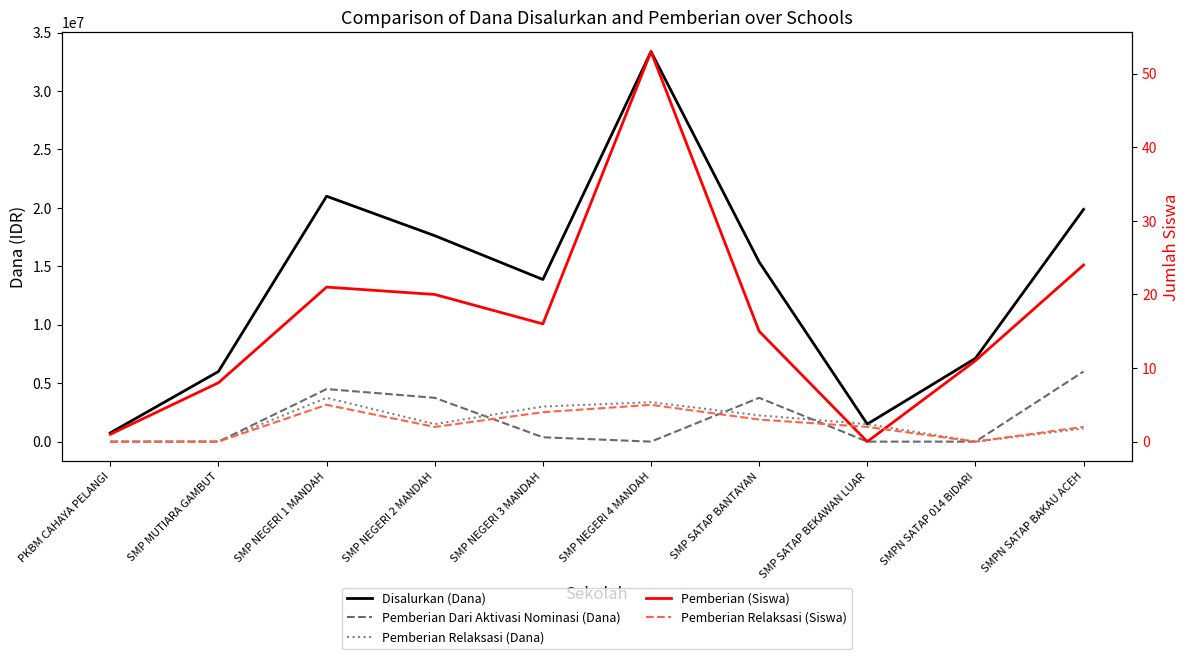

List the labels in order of Pemberian (Siswa) value, largest first.

SMP NEGERI 4 MANDAH, SMPN SATAP BAKAU ACEH, SMP NEGERI 1 MANDAH, SMP NEGERI 2 MANDAH, SMP NEGERI 3 MANDAH, SMP SATAP BANTAYAN, SMPN SATAP 014 BIDARI, SMP MUTIARA GAMBUT, PKBM CAHAYA PELANGI, SMP SATAP BEKAWAN LUAR